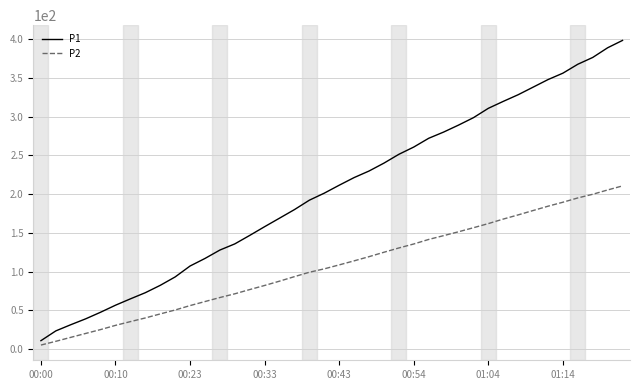

Which series has the widest spread of values?

P1